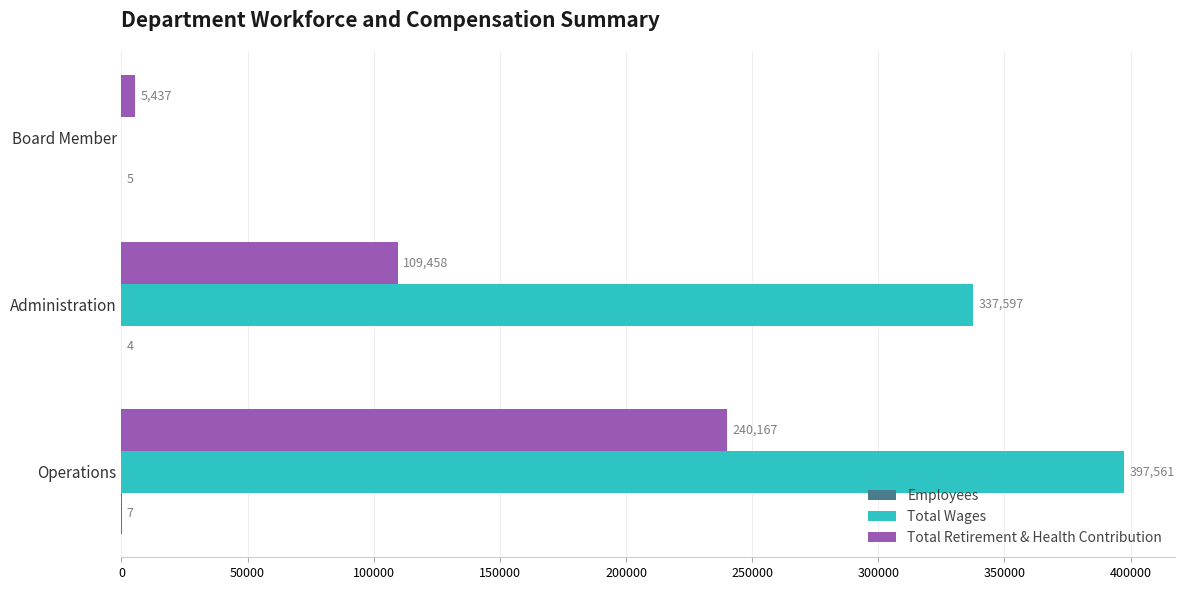

What is the sum of all Total Retirement & Health Contribution values?

355062